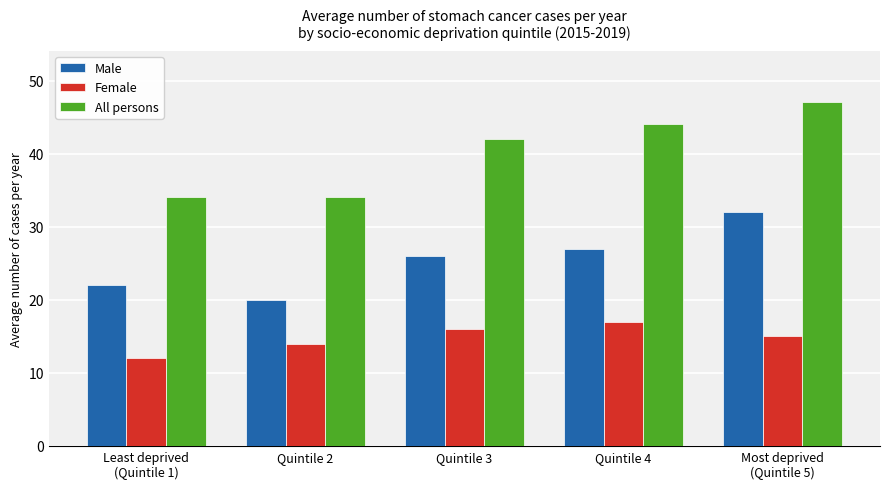

Which series changed the most between Least deprived
(Quintile 1) and Most deprived
(Quintile 5)?

All persons